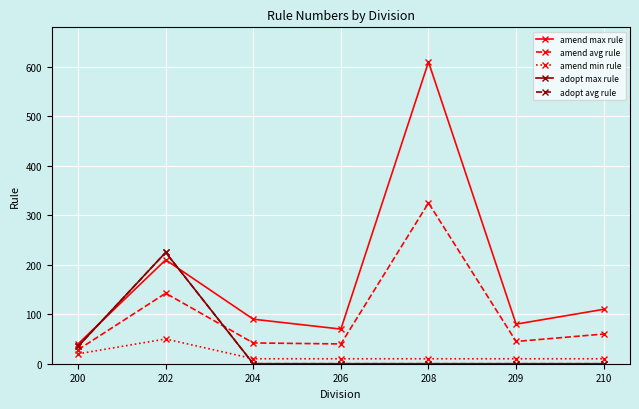

At which category is the sum across all series the highest?

208